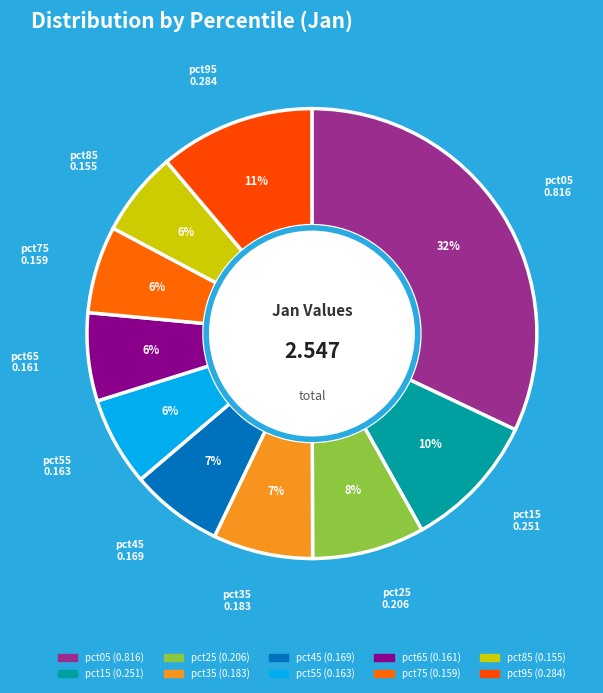

Is it true that pct45 is 1% of the pie?

False